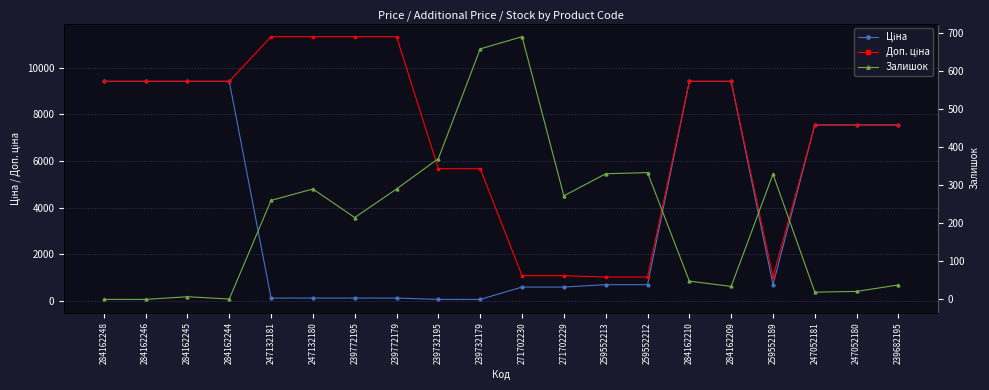

True or false: Залишок has more than 0 points higher than both neighbors.

True